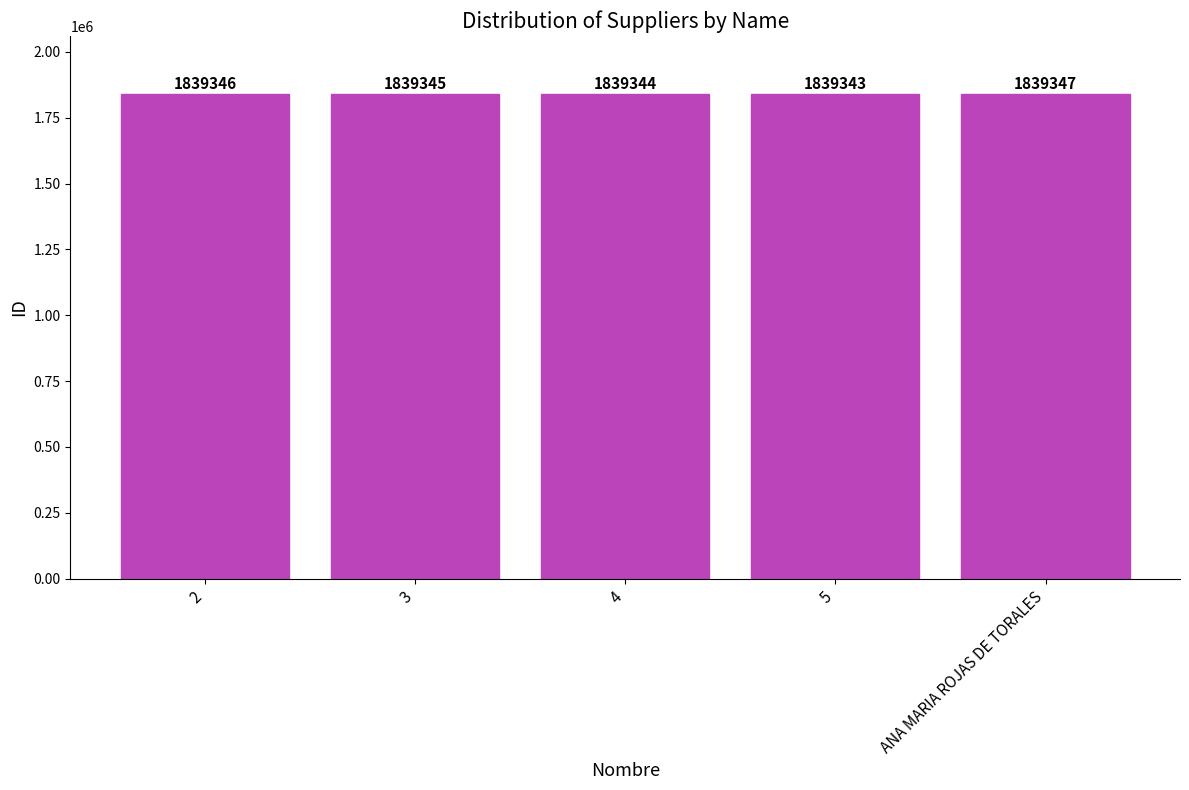

What is the change in value from 3 to 4?

-1